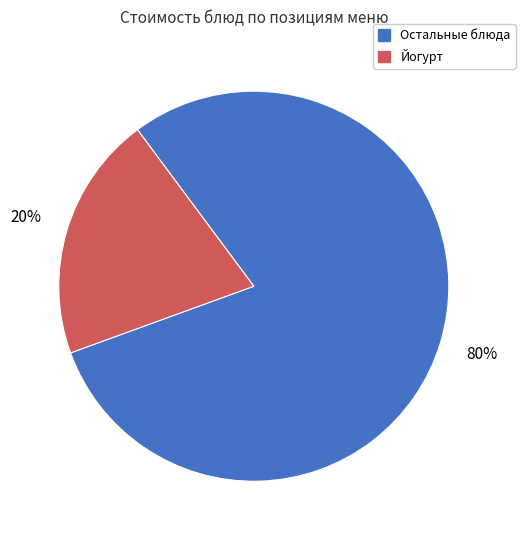

Does any single category account for the majority?

Yes